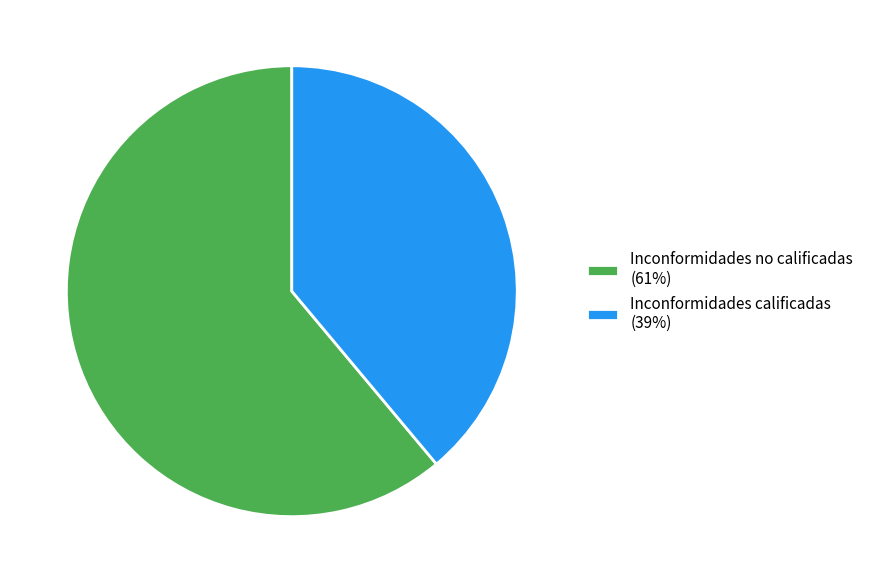

Is it true that Inconformidades no calificadas is 52% of the pie?

False